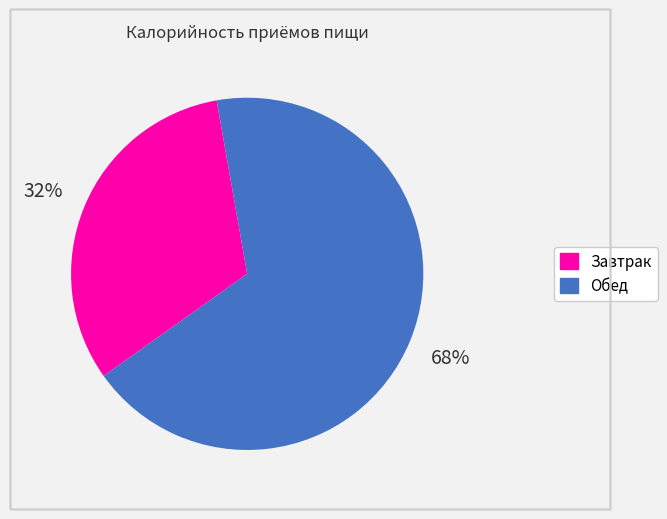

What is the ratio of the value at Обед to the value at Завтрак?

2.1